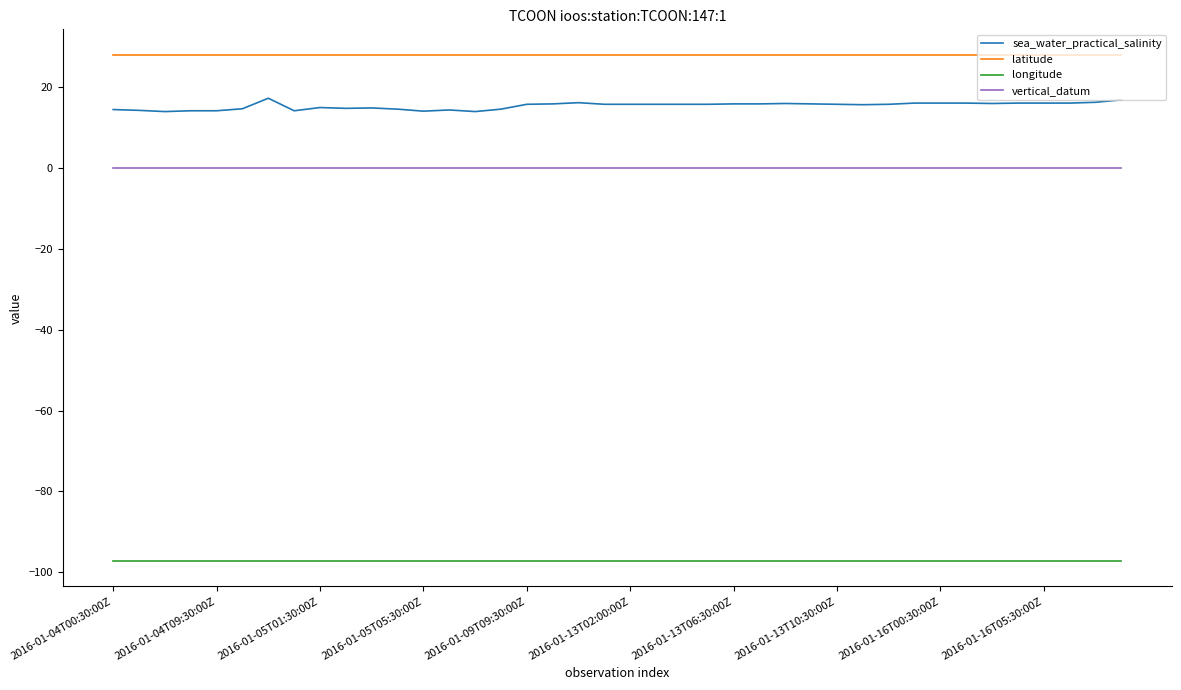

List the series in order of their peak value, lowest first.

longitude, vertical_datum, sea_water_practical_salinity, latitude